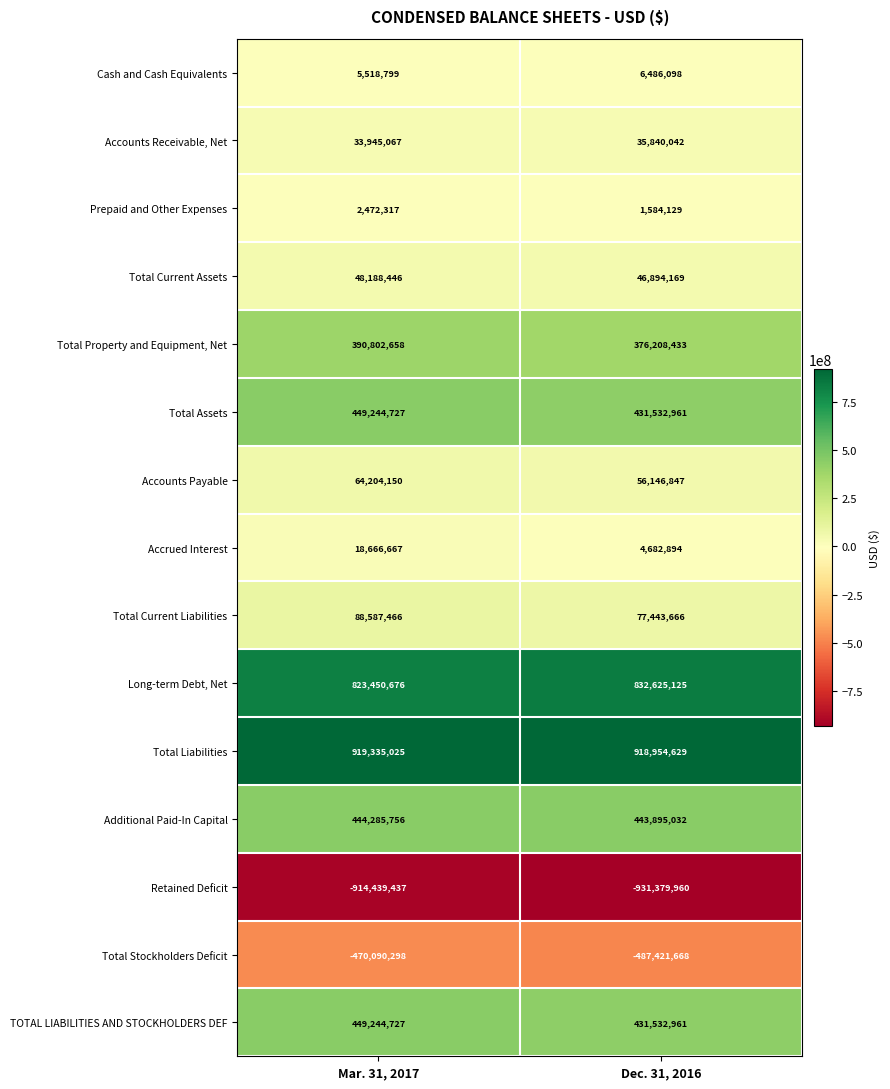

Which series has the largest total across all categories?

Total Liabilities